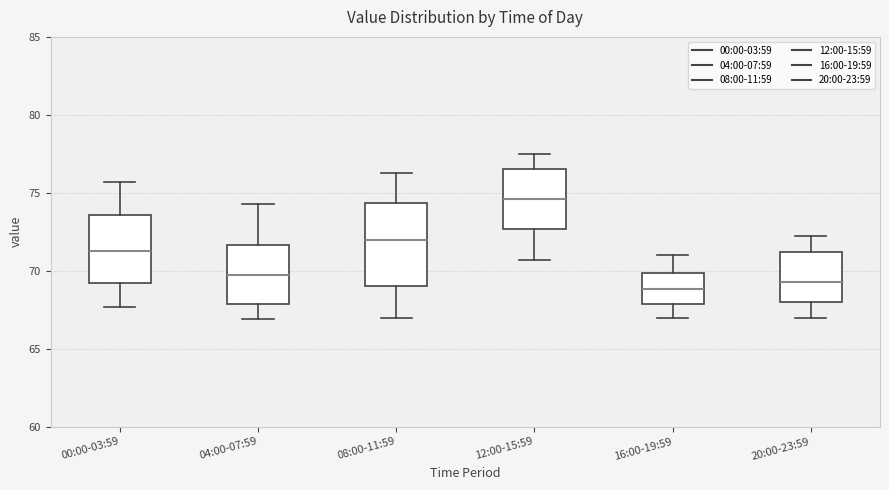

Reading left to right, read every box against the y-axis: the position of its median line, the range the box covers, and the ends of its whiskers. The values are not printed on the chart, so give them approximately, as read against the axis.

00:00-03:59: median 71.5, box 69.0 to 73.5, whiskers 67.5 to 75.5
04:00-07:59: median 69.5, box 68.0 to 71.5, whiskers 67.0 to 74.5
08:00-11:59: median 72.0, box 69.0 to 74.5, whiskers 67.0 to 76.5
12:00-15:59: median 74.5, box 72.5 to 76.5, whiskers 70.5 to 77.5
16:00-19:59: median 69.0, box 68.0 to 70.0, whiskers 67.0 to 71.0
20:00-23:59: median 69.5, box 68.0 to 71.0, whiskers 67.0 to 72.0